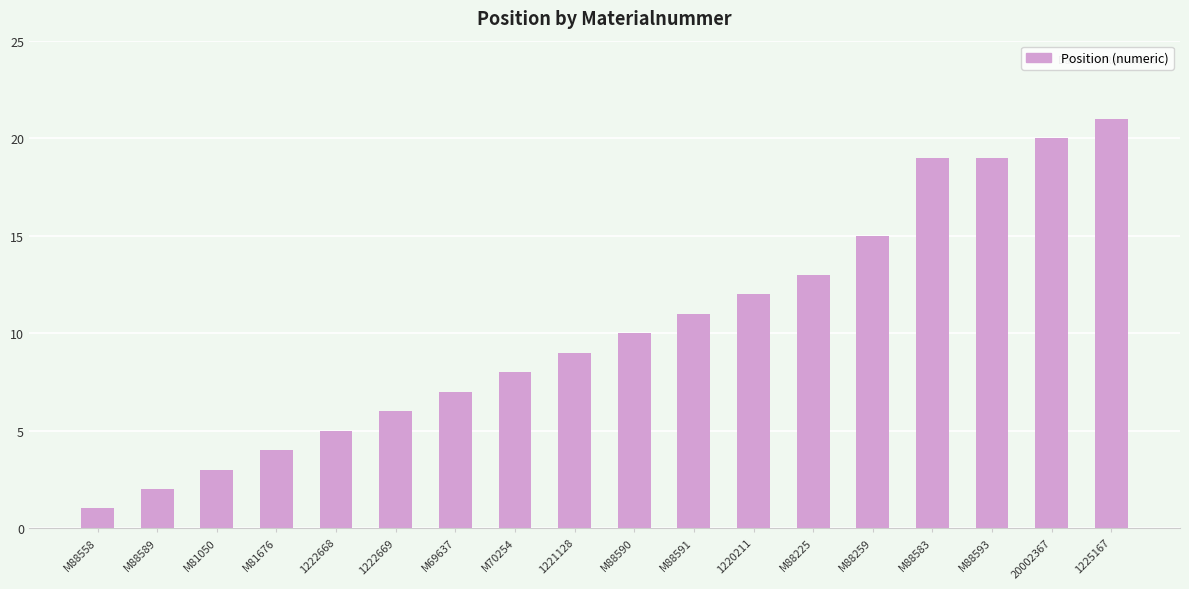

Reading left to right, transcribe all the data shown in this chart.

M88558=1	M88589=2	M81050=3	M81676=4	1222668=5	1222669=6	M69637=7	M70254=8	1221128=9	M88590=10	M88591=11	1220211=12	M88225=13	M88259=15	M88583=19	M88593=19	20002367=20	1225167=21